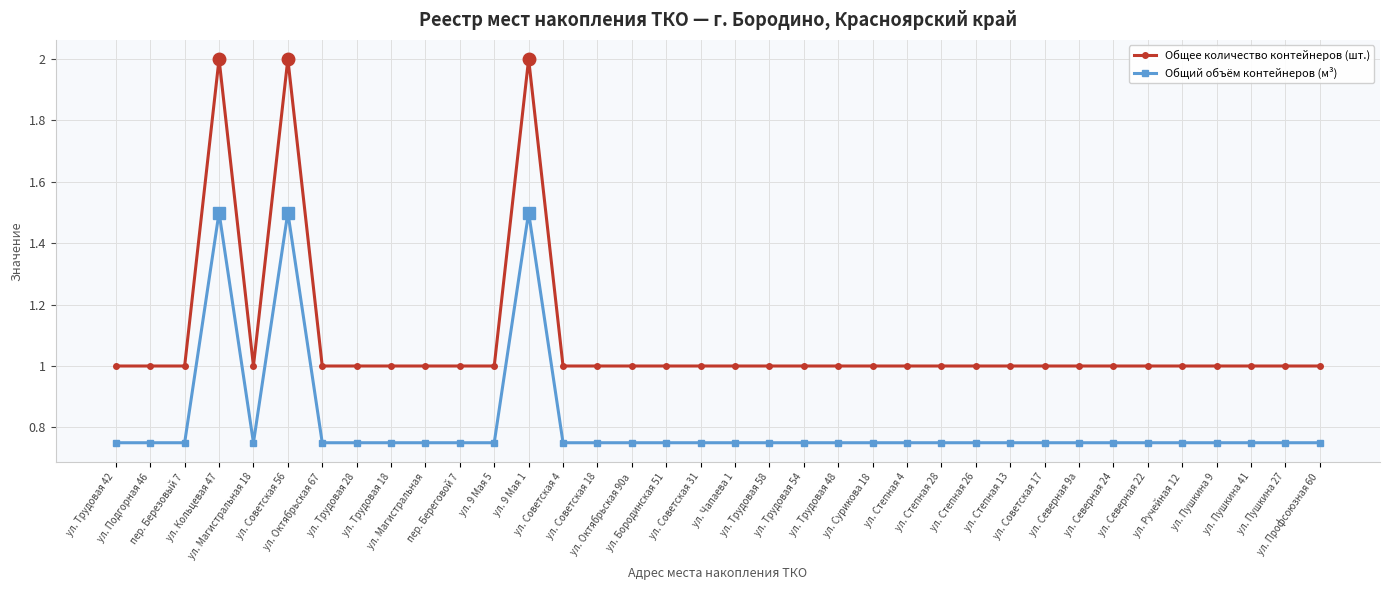

List the series in order of their overall mean, highest first.

Общее количество контейнеров (шт.), Общий объём контейнеров (м³)